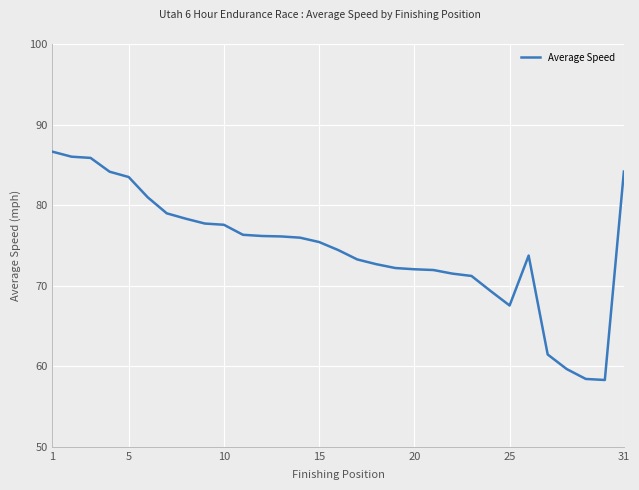

What is the smallest value displayed?

58.3